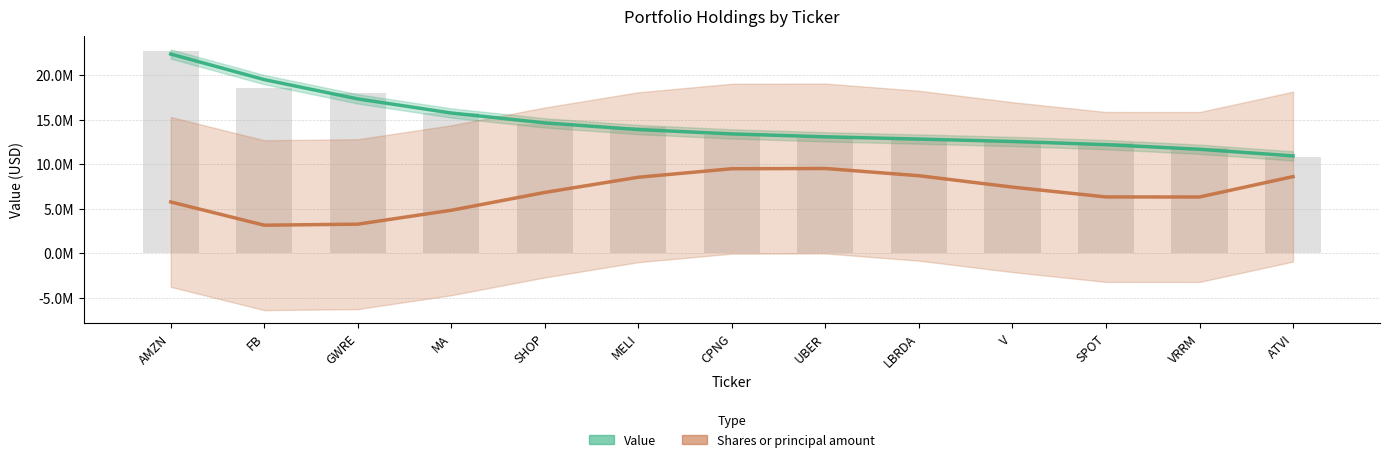

What is the label of the 12th bar from the right?

FB